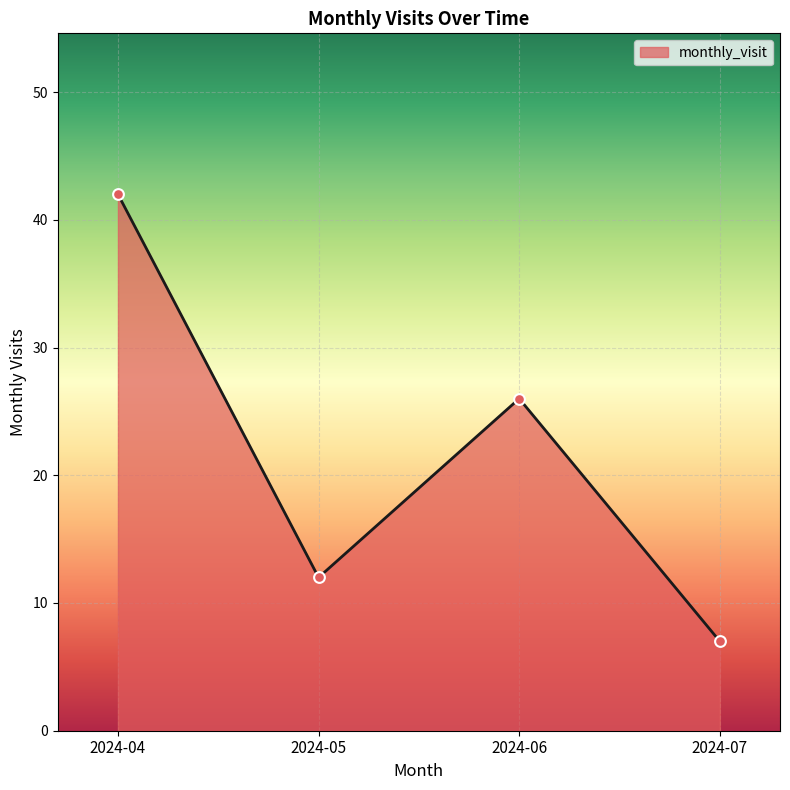

What is the change in value from 2024-05 to 2024-06?

+14